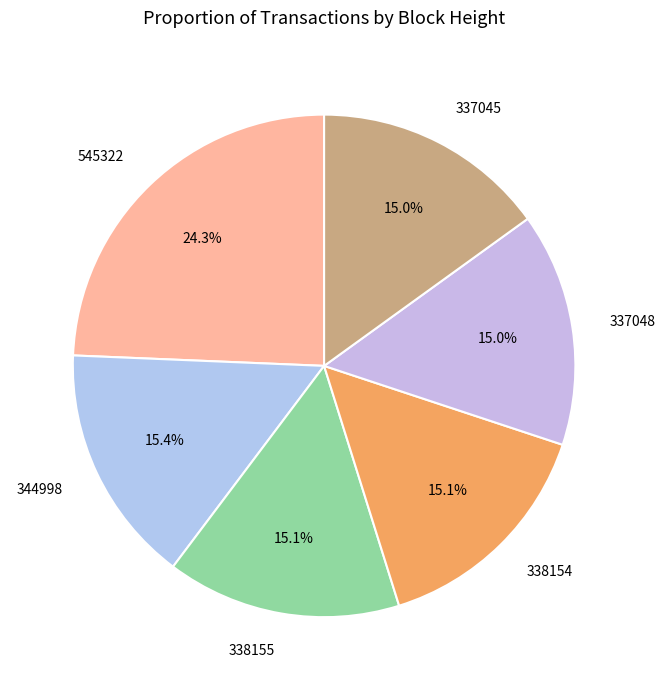

Count the number of slices in the pie.

6